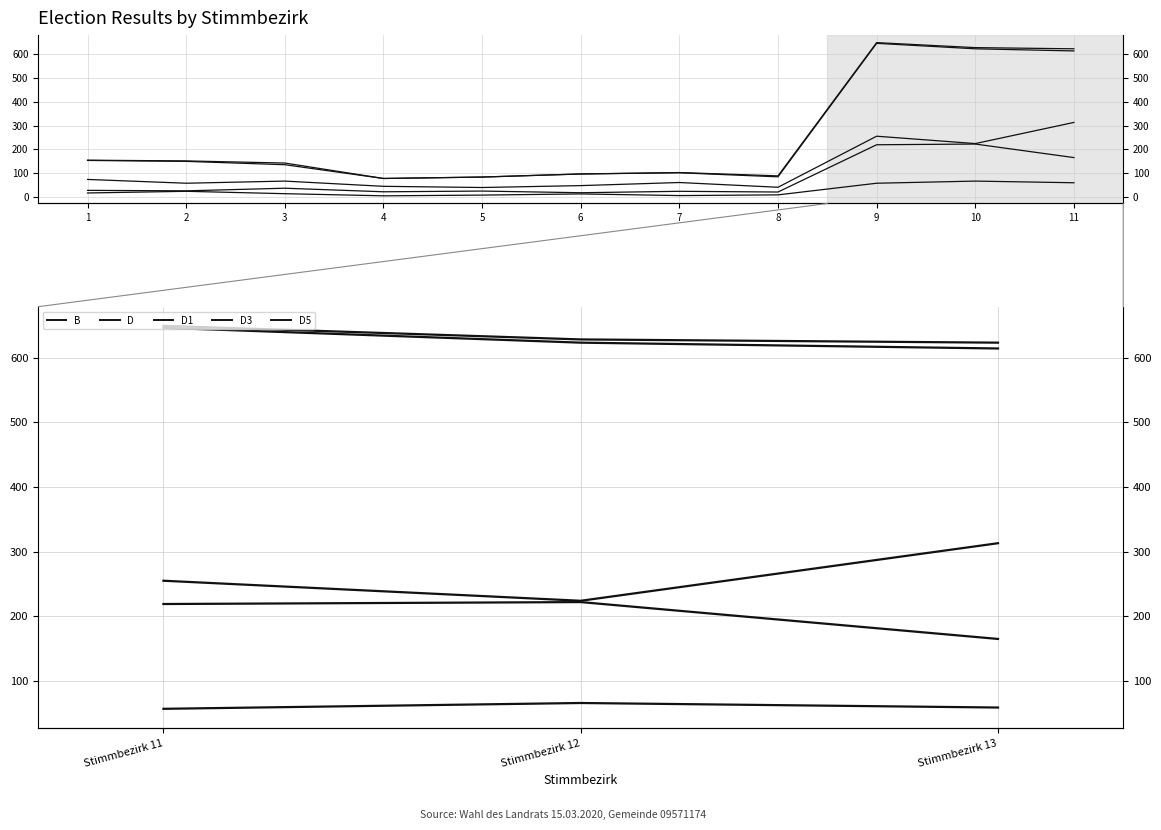

What is the value of the D5 point at the 1st from the left?

57